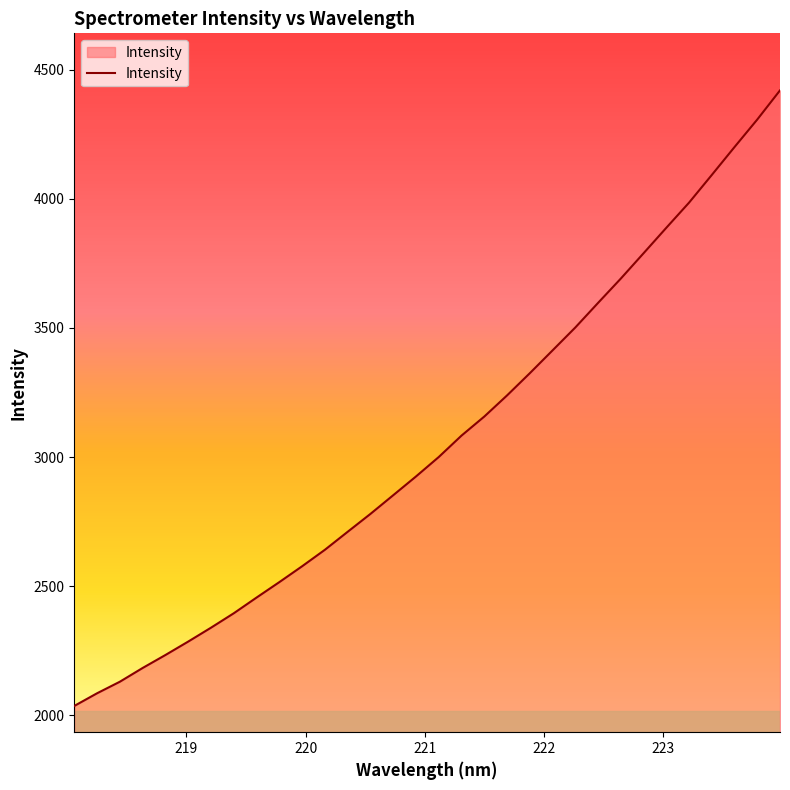

How many lines are shown in the chart?

1